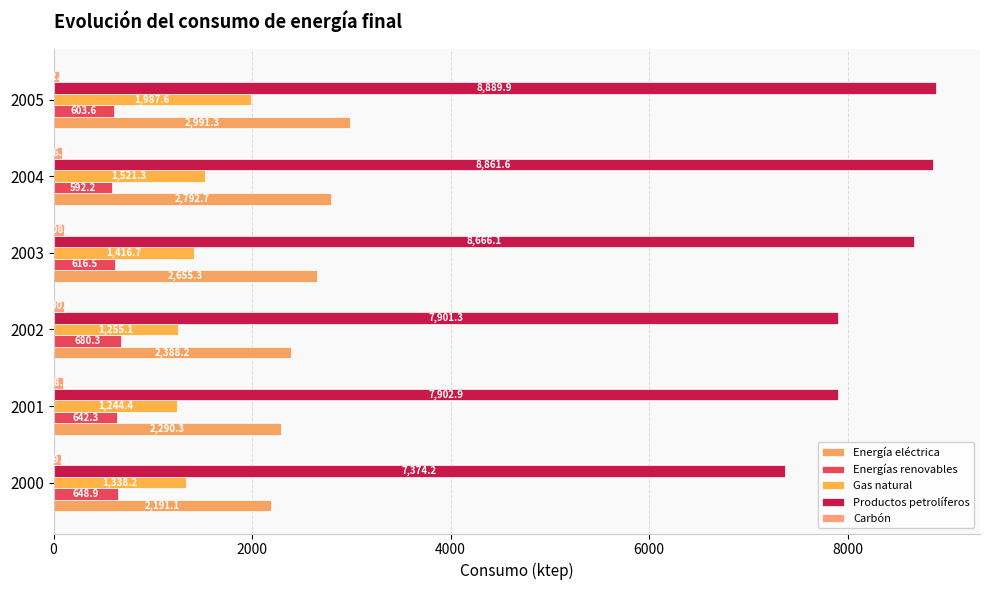

What is the difference between the maximum and minimum values in the Carbón series?

56.2